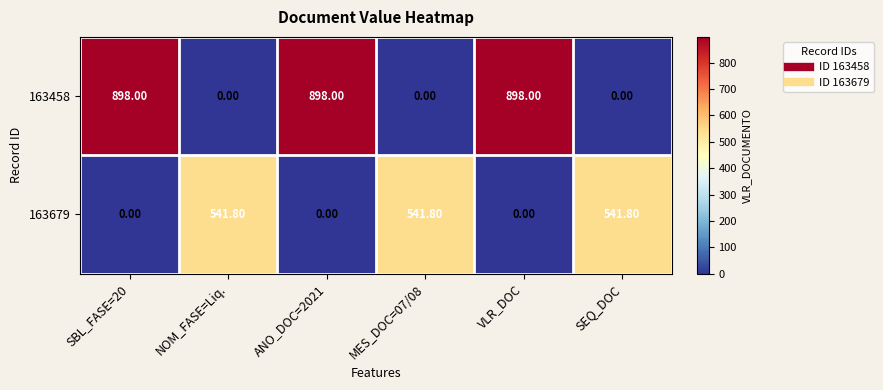

What is the maximum value shown in the chart?

898.0